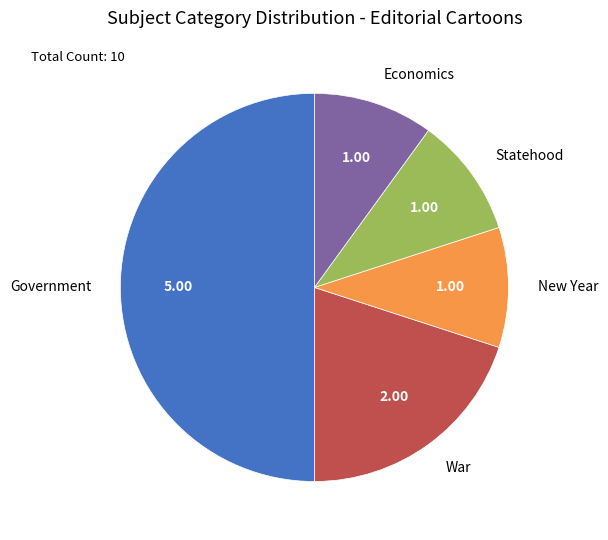

Does Economics account for over 50% of the chart?

No